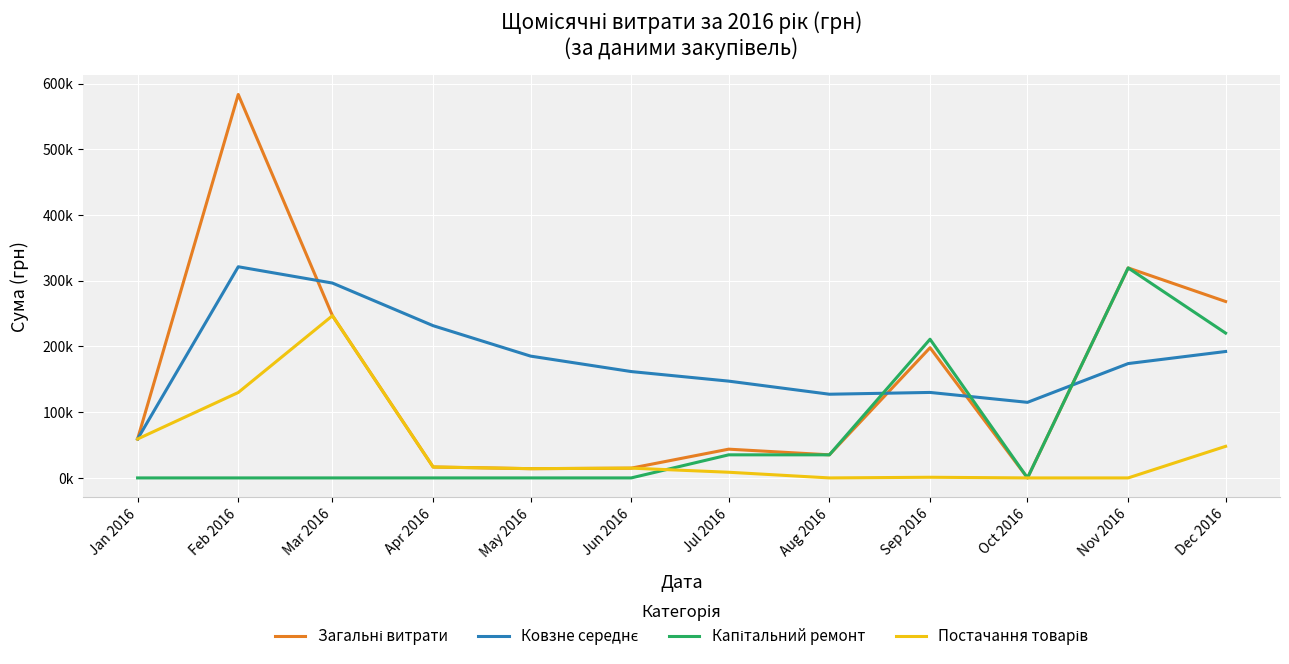

True or false: Загальні витрати and Постачання товарів cross at least once.

False